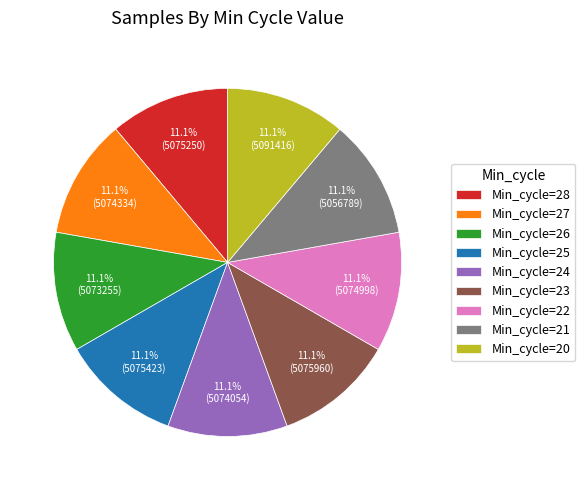

Is the sum of Min_cycle=26 and Min_cycle=23 greater than half?

No